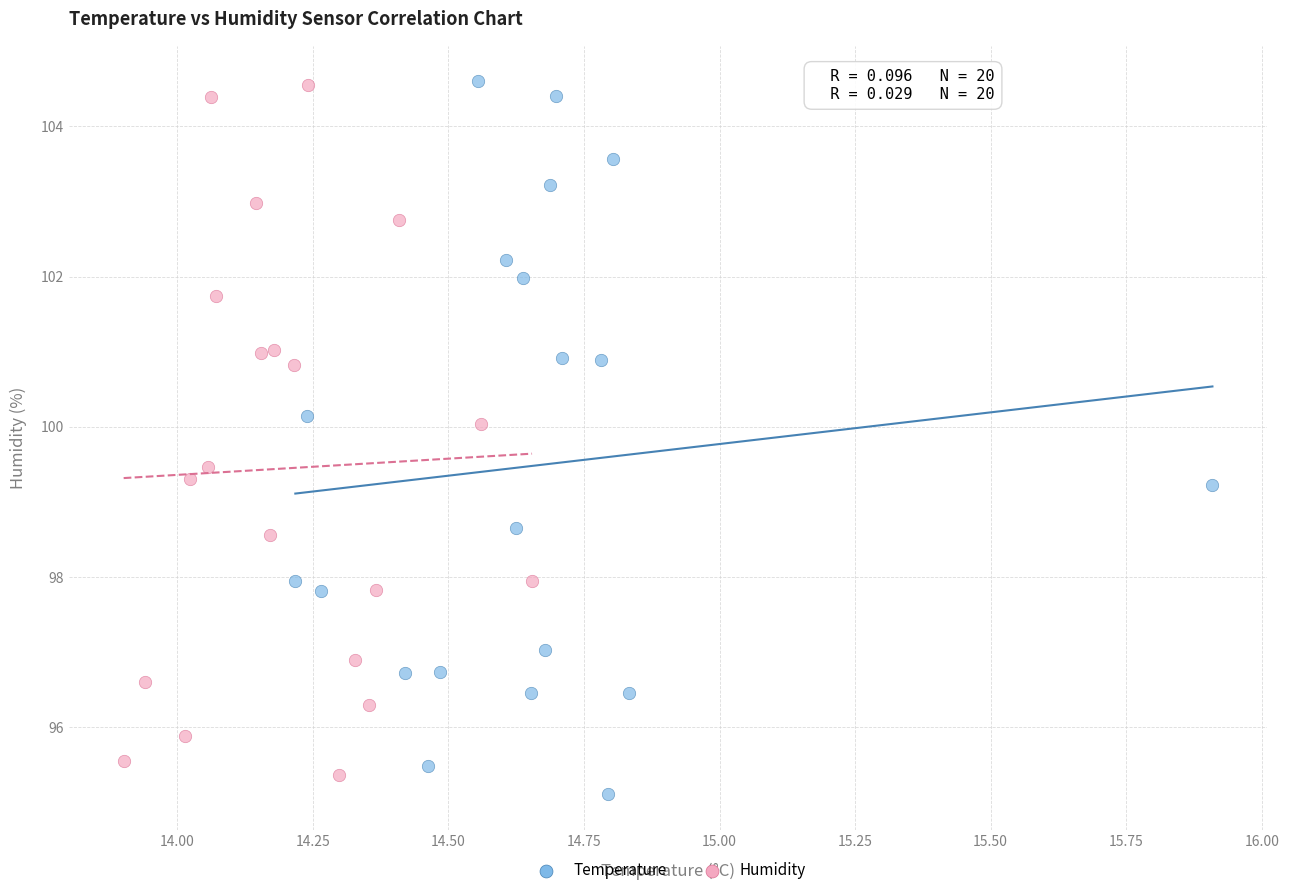

Which series reaches the minimum Y coordinate?

Temperature